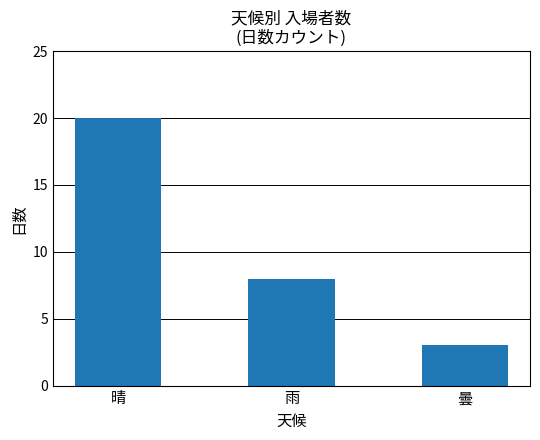

What is the sum of all values?

31